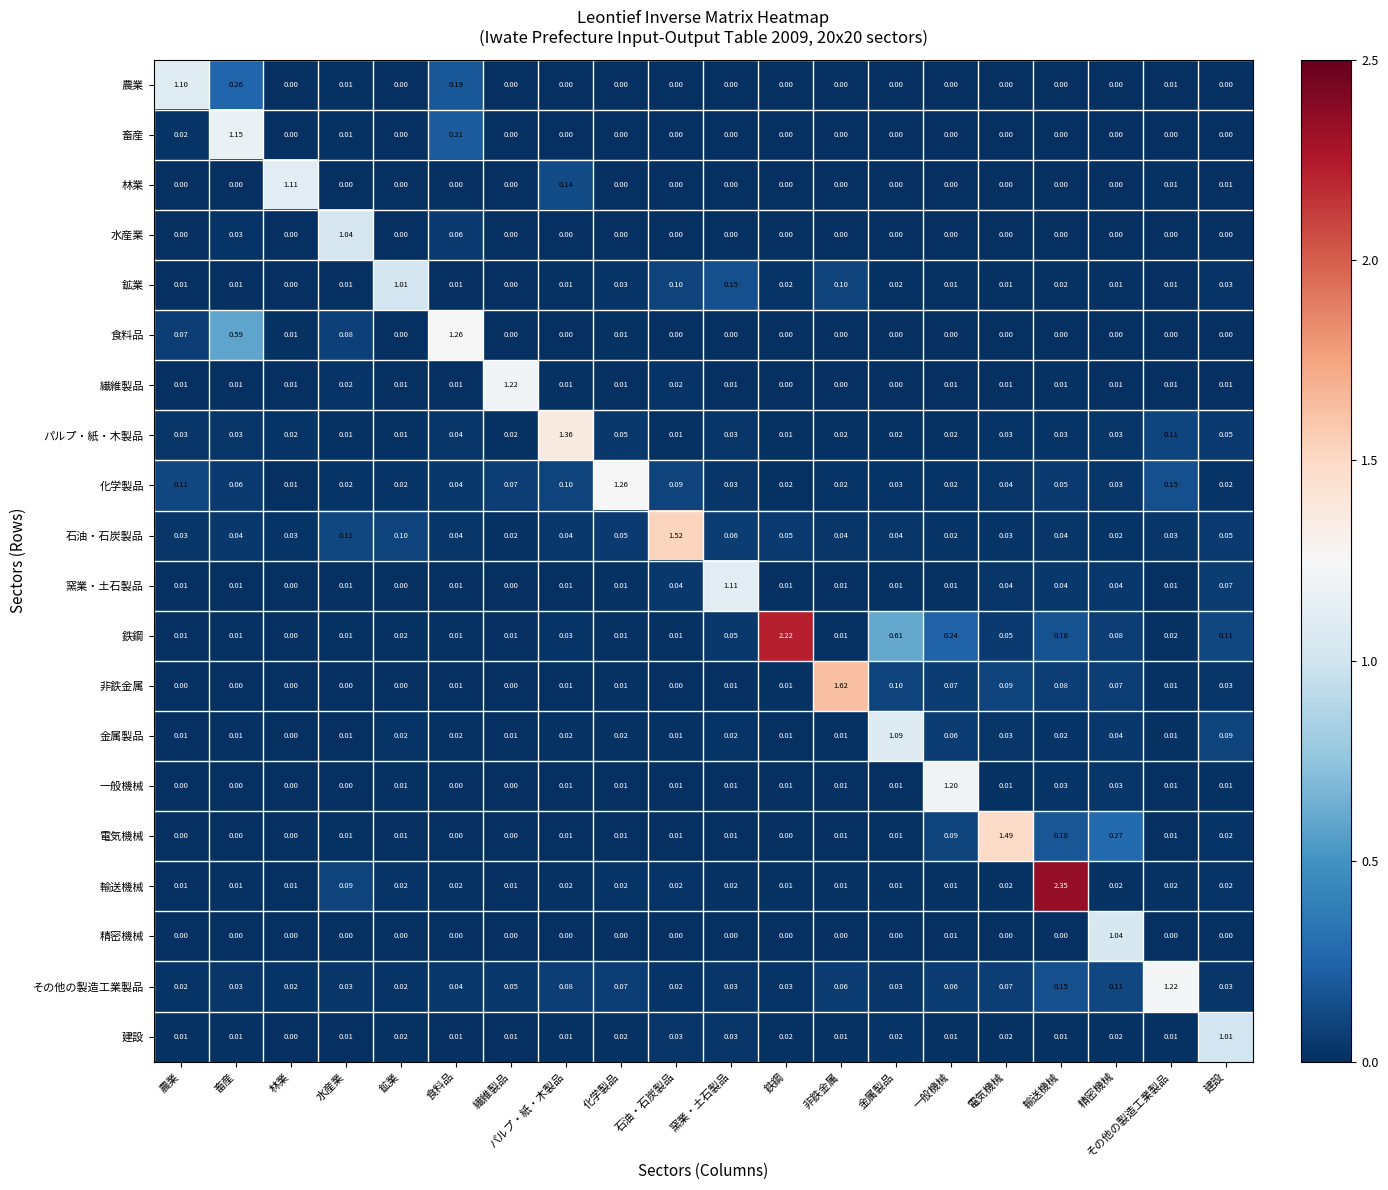

At which category does the chart reach its peak across all series?

輸送機械